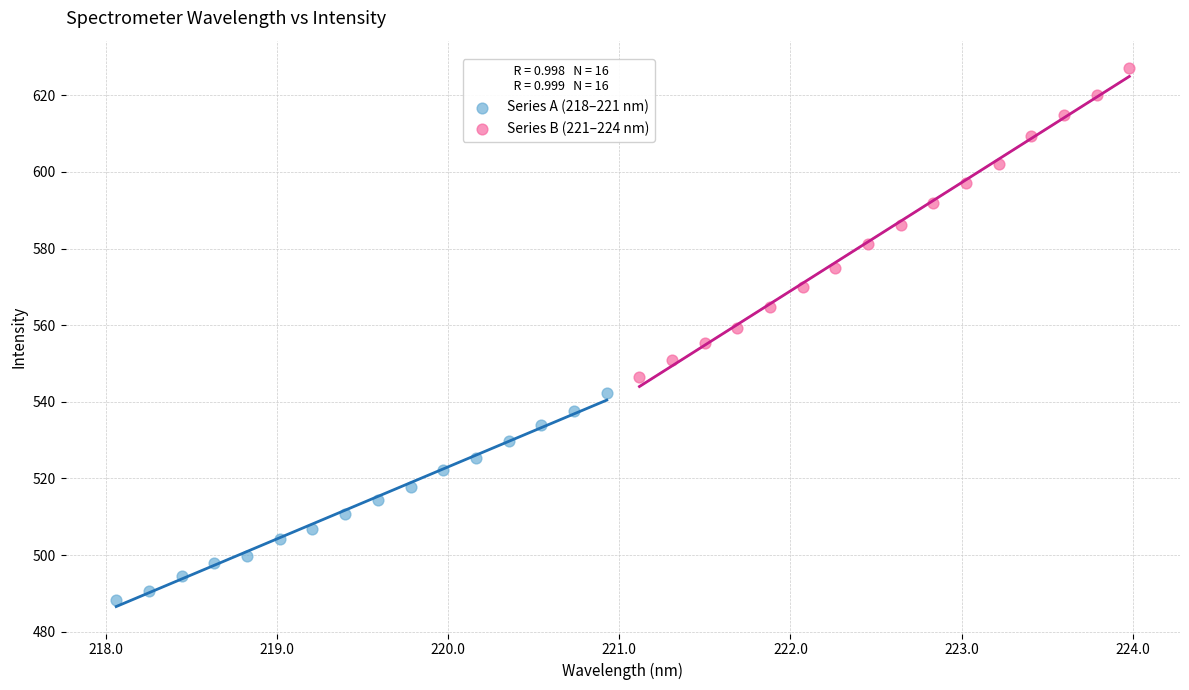

Which series reaches the minimum Y coordinate?

Series A (218–221 nm)